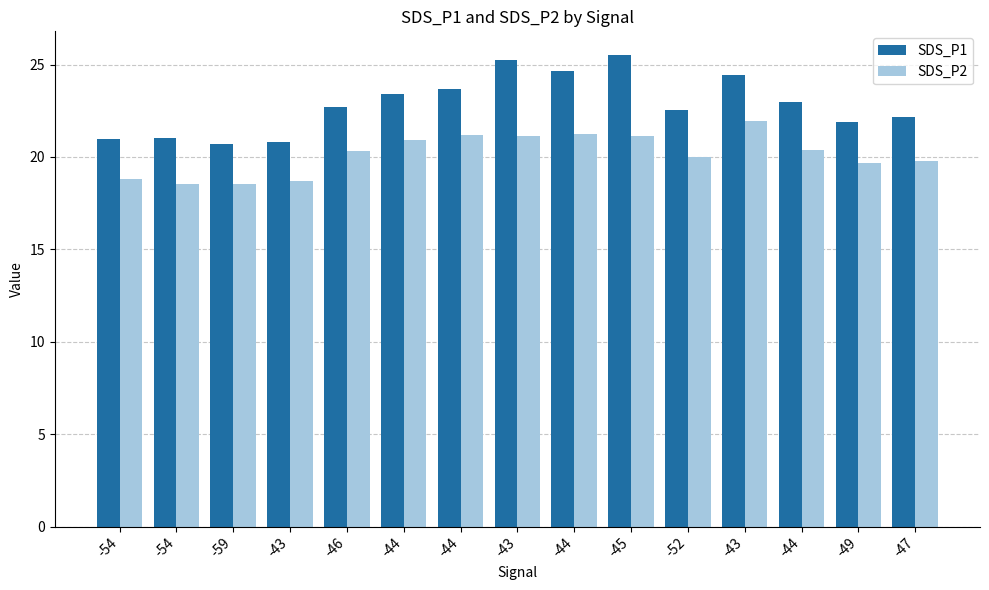

Which label corresponds to the smallest value in the chart?

-54